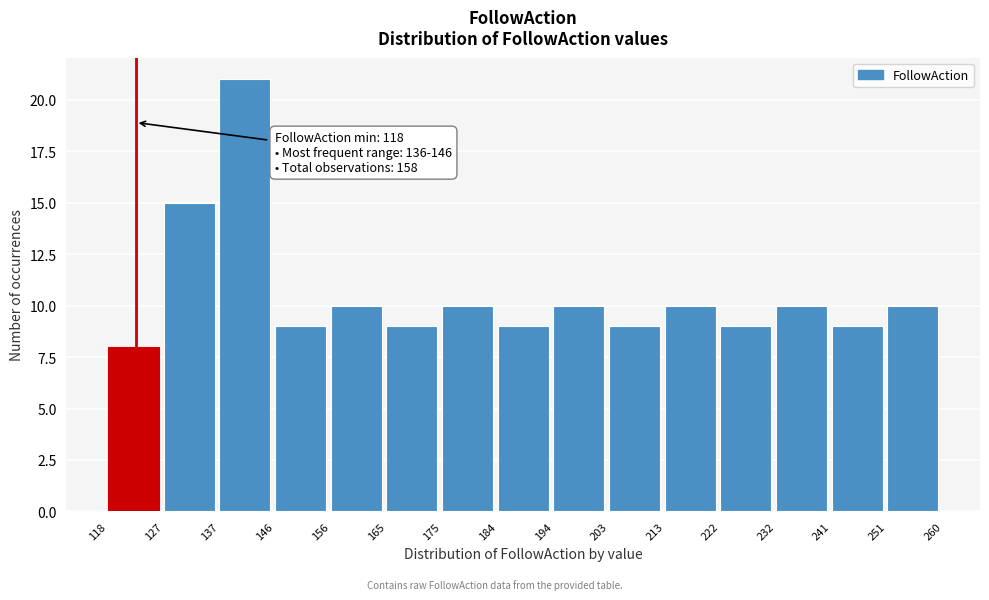

Which range on the x-axis has the tallest bar?

137 to 146